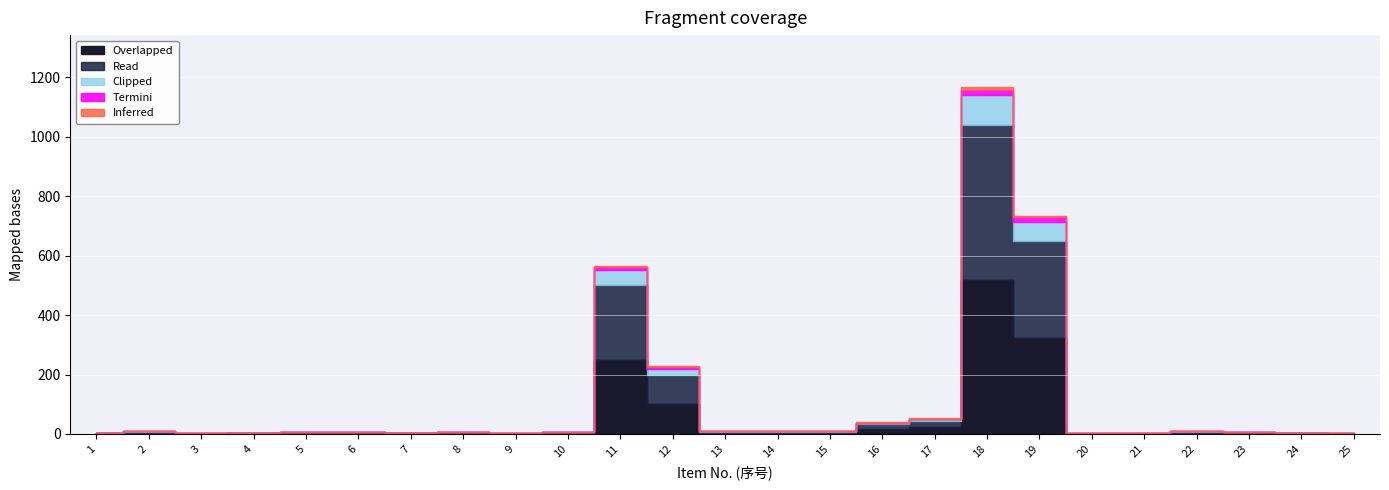

In Termini, how many points are lower than both neighbors (excluding endpoints)?

1